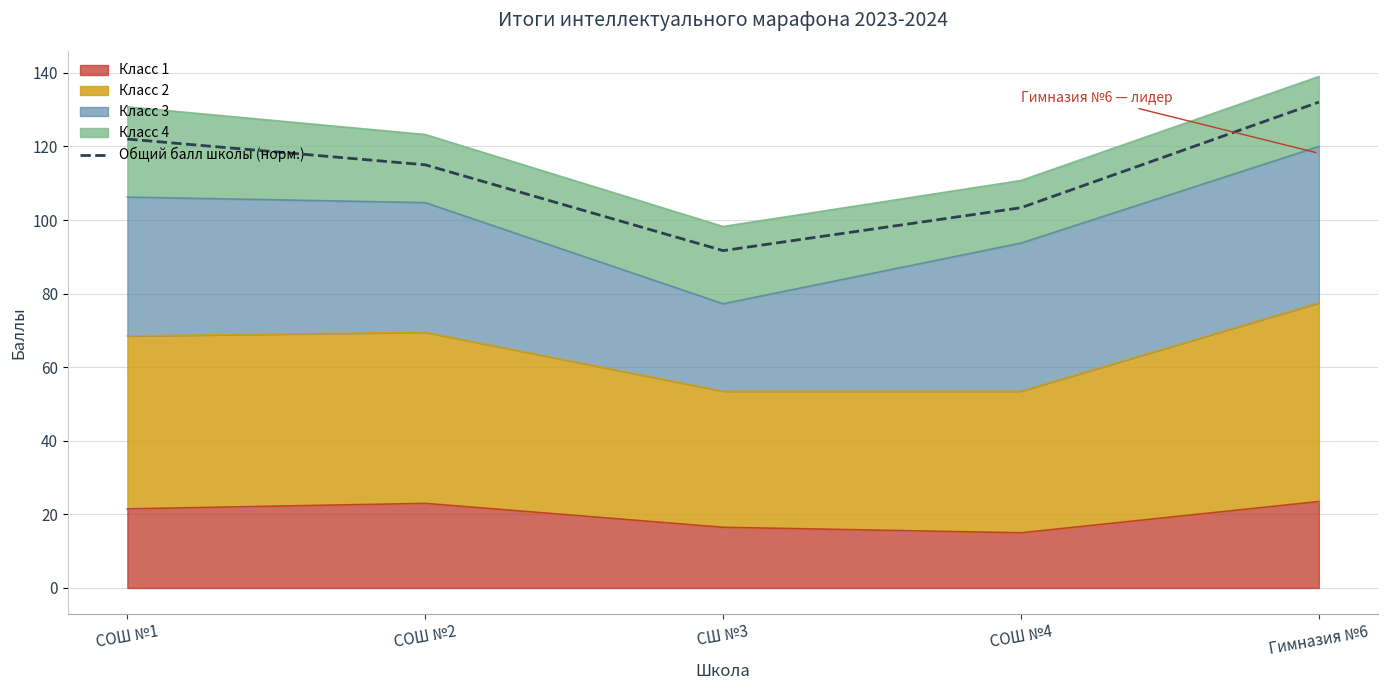

Does the chart display data point markers on the line(s)?

No